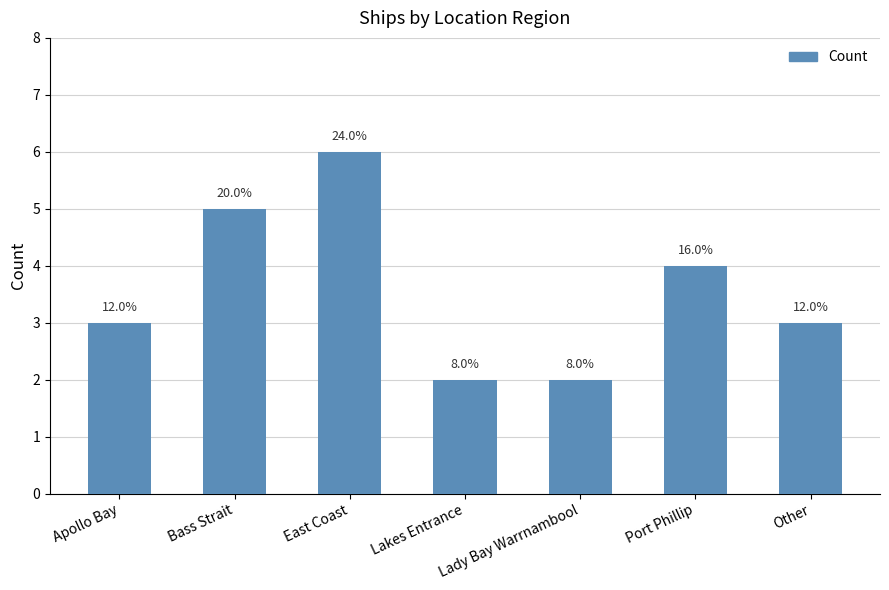

What is the sum of the values at Lady Bay Warrnambool and Lakes Entrance?

4